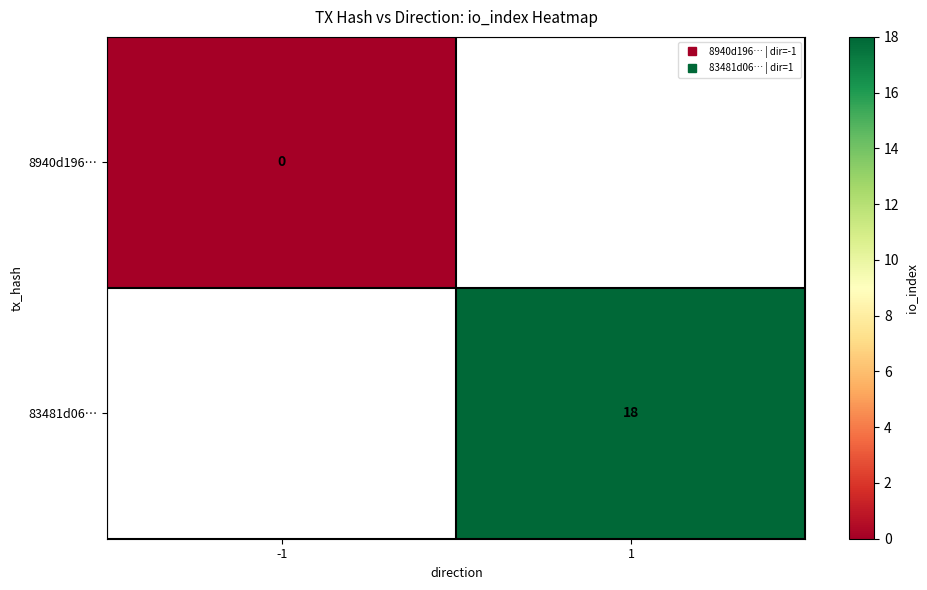

Which series has the widest spread of values?

8940d196…